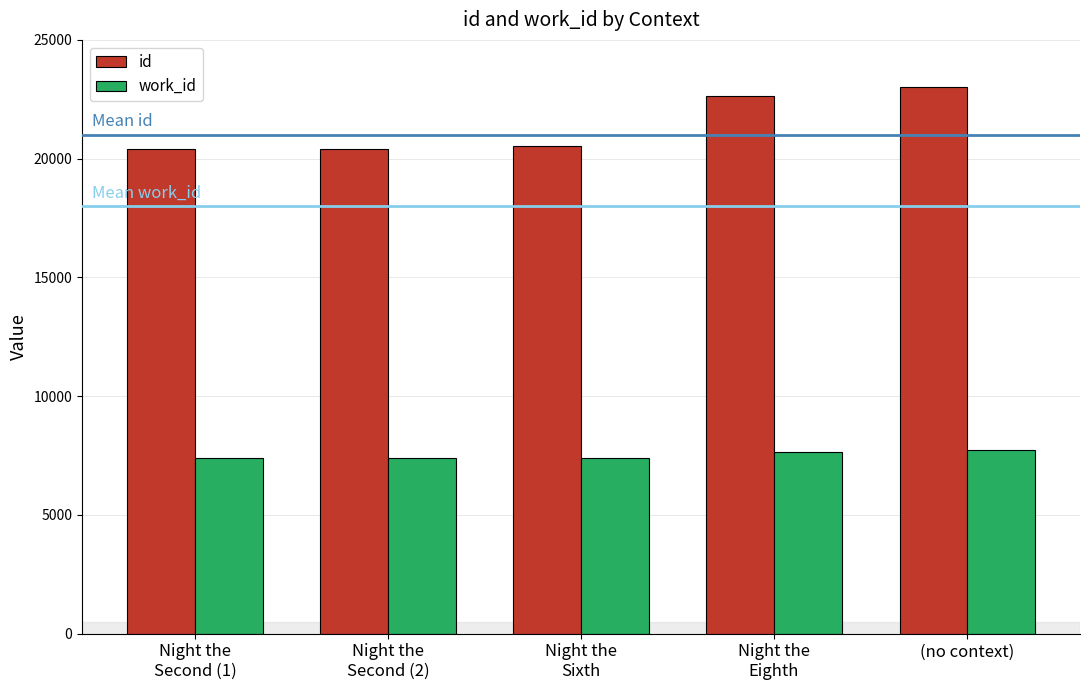

Which series has the largest range (max minus min)?

id